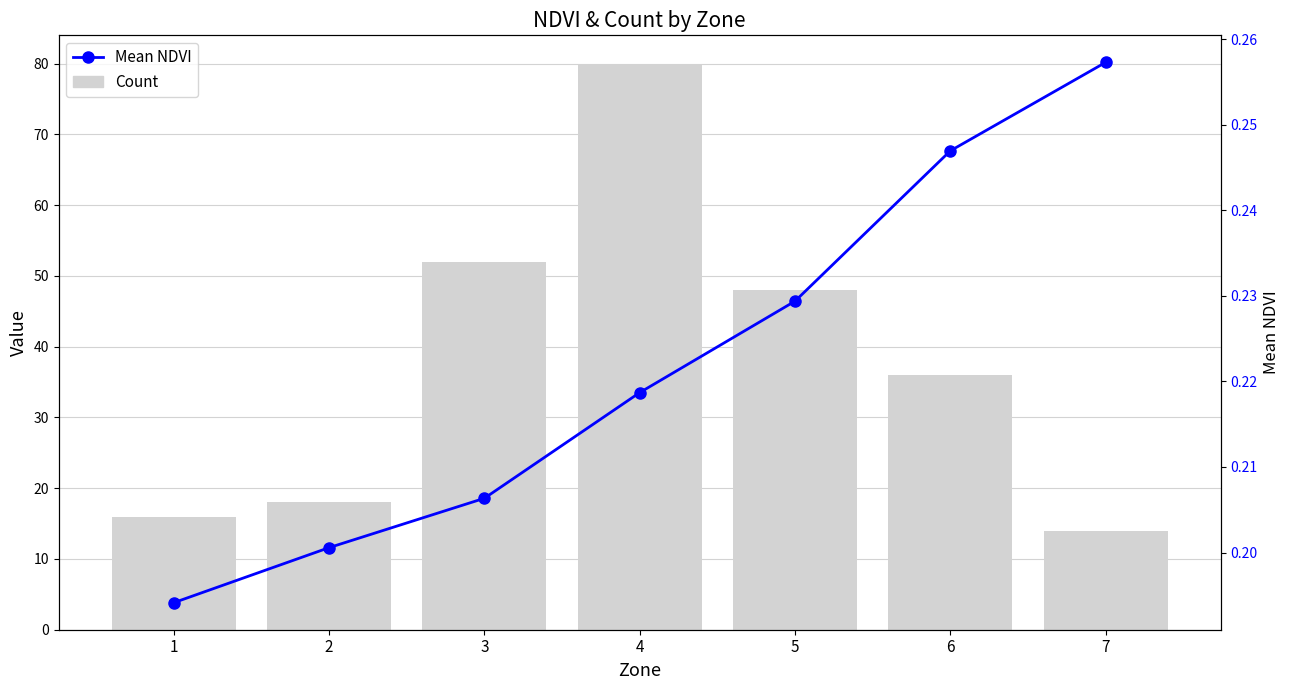

True or false: Mean NDVI has a value of 0.2 at 2.

True